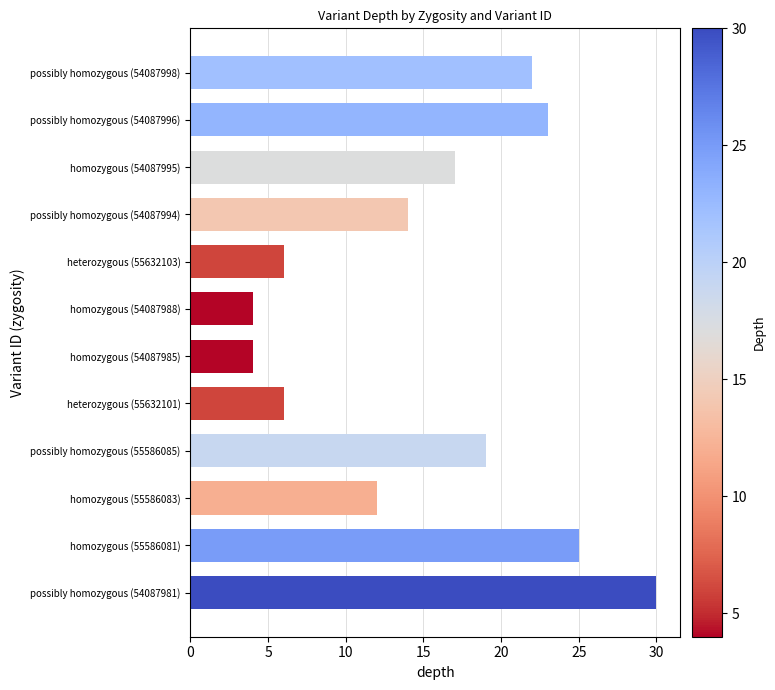

What is the difference between the values at homozygous (55586083) and heterozygous (55632103)?

6